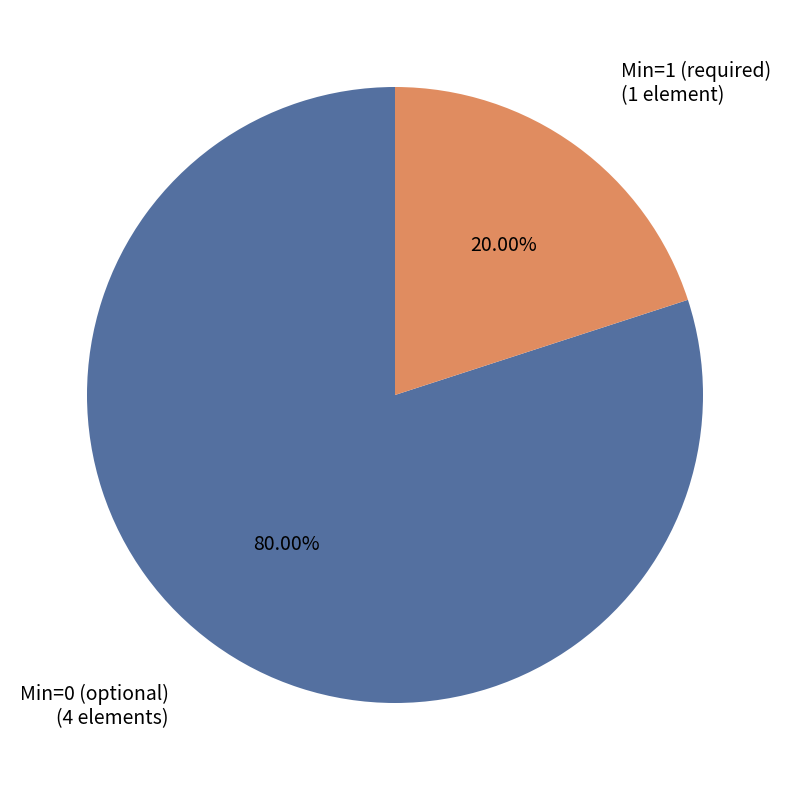

To the nearest percent, what is the difference between the largest and smallest slice percentages?

60%